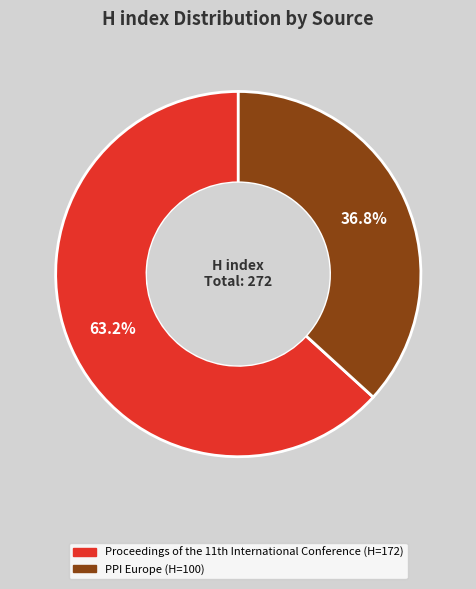

Rank the categories by value from highest to lowest.

Proceedings of the 11th International Conference, PPI Europe